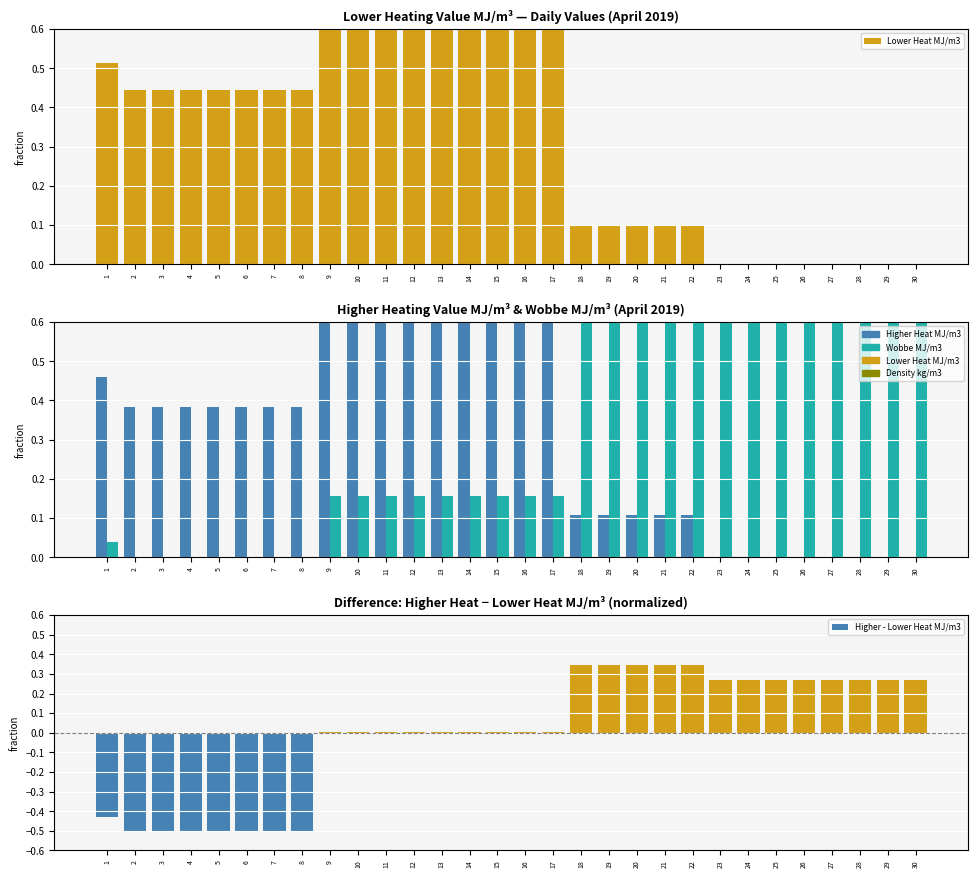

What is the difference between the maximum and minimum values in the Lower Heat MJ/m3 series?

1.0